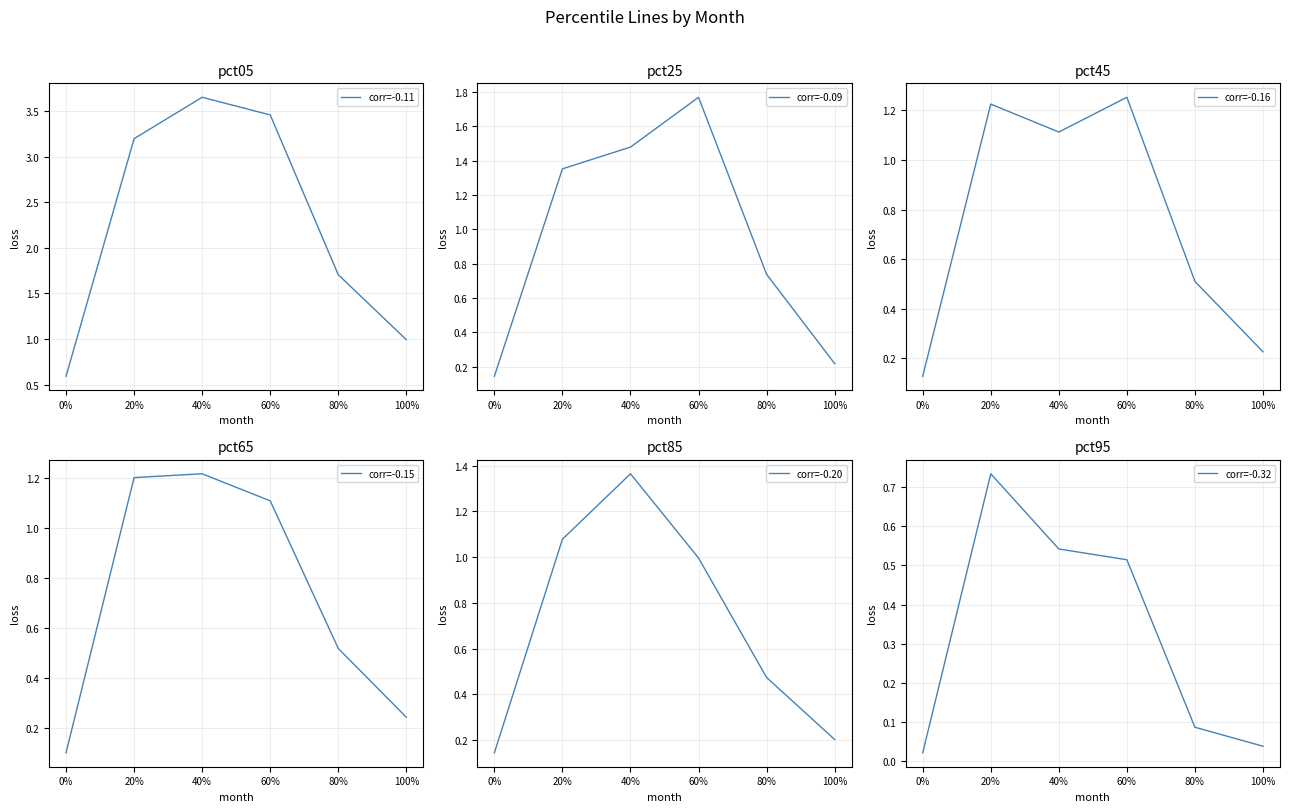

Is it true that pct45 equals 0.5 at 80%?

True